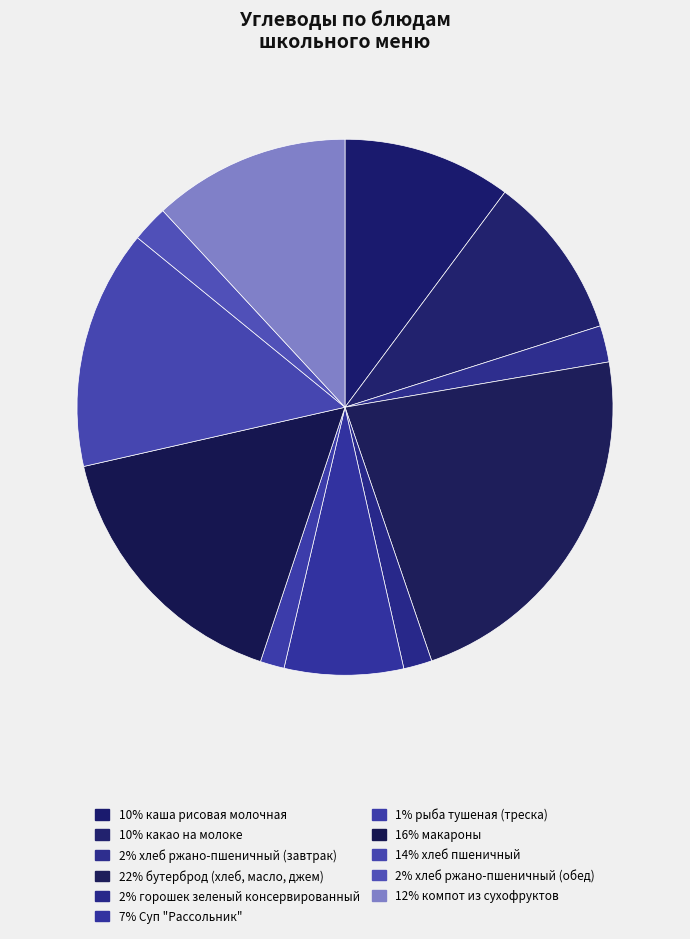

How many segments does this pie chart have?

11